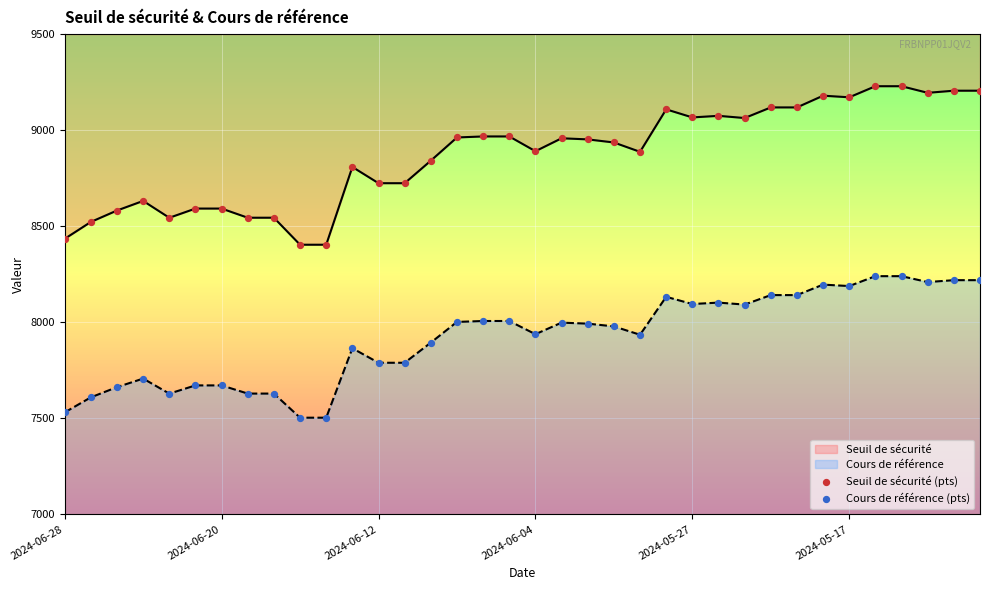

What is the total value across all series at 23?

17240.9